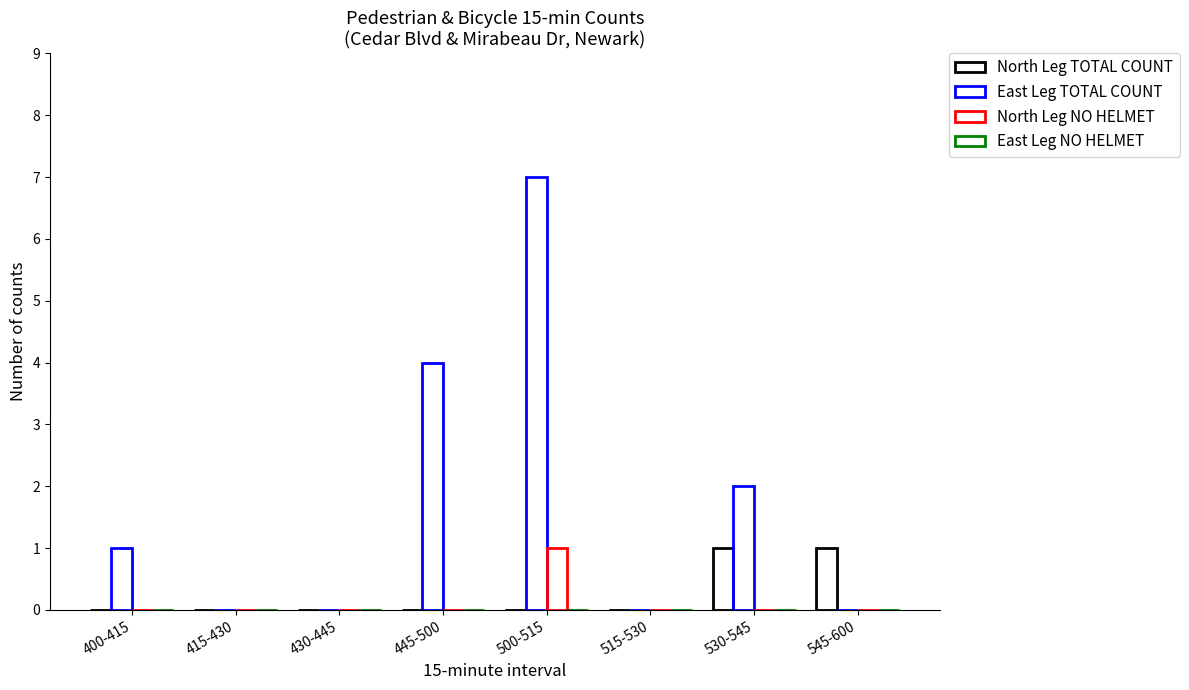

Which series changed the most between 430-445 and 500-515?

East Leg TOTAL COUNT